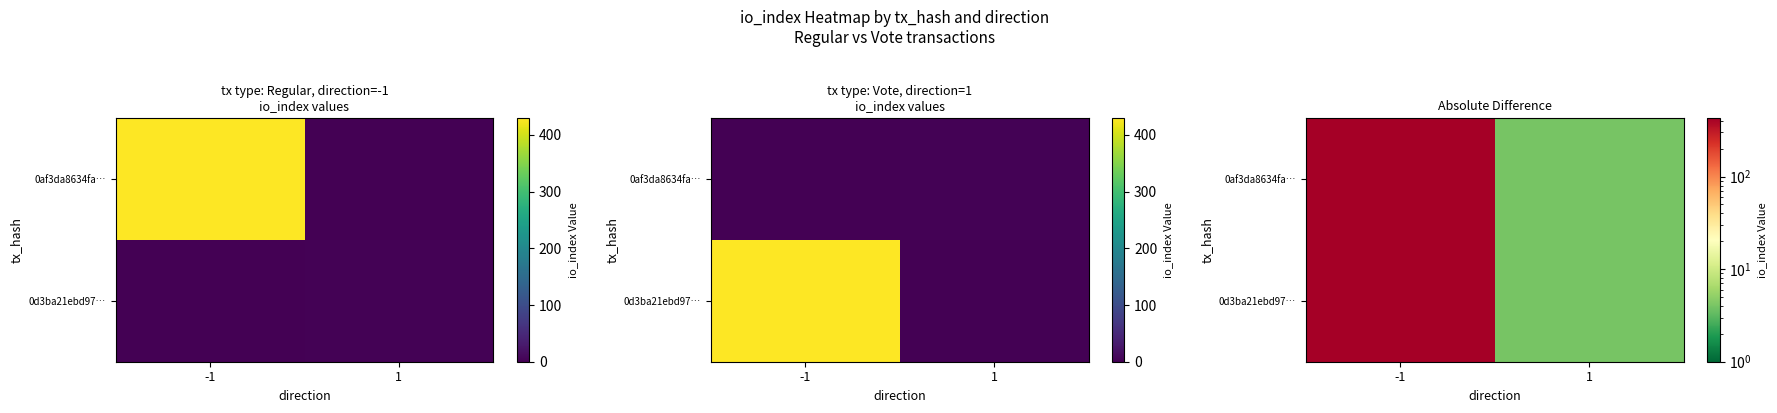

Which series has the widest spread of values?

0af3da8634fa…